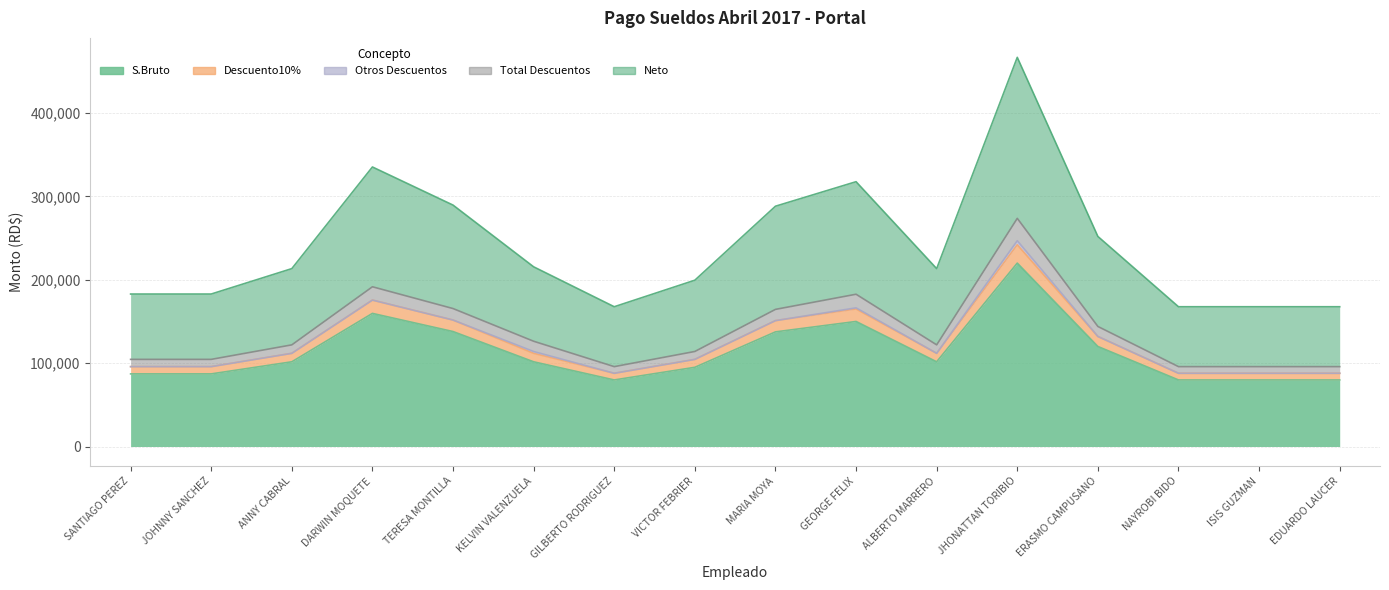

At which label is S.Bruto closest to 149920?

GEORGE FELIX